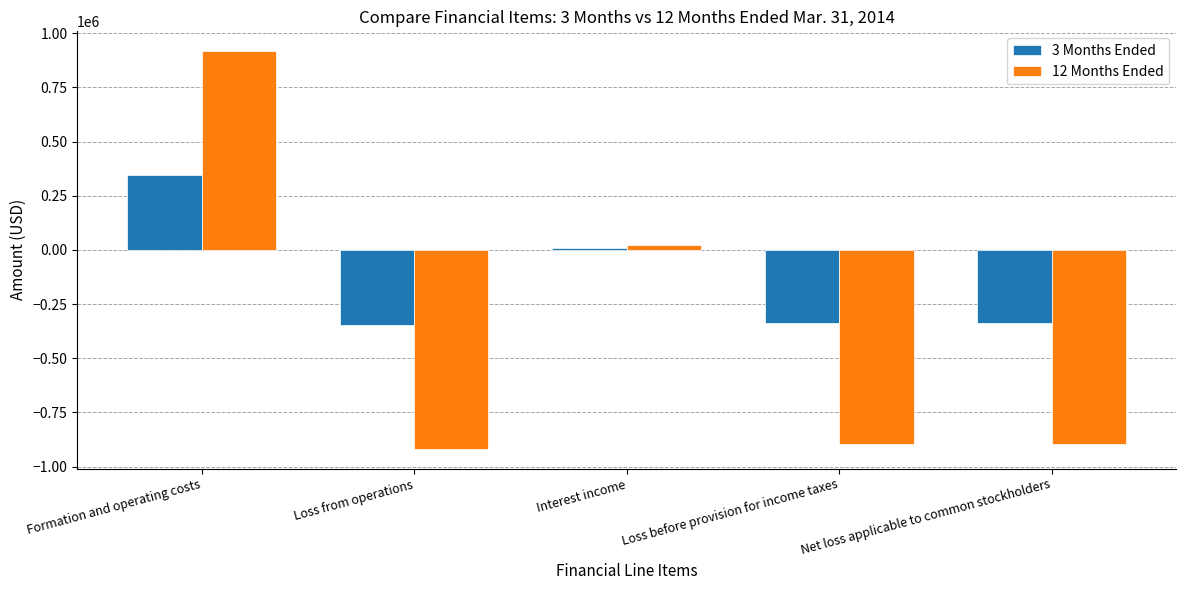

How many values in the 3 Months Ended series exceed -336187?

2